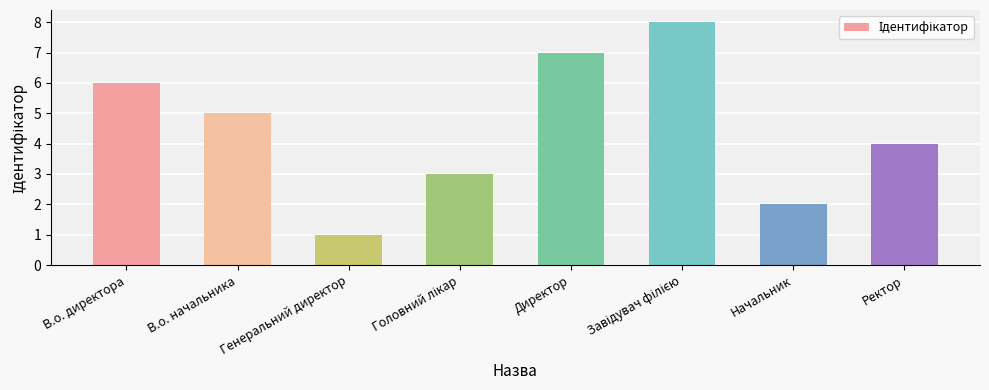

How many data points are less than 5?

4